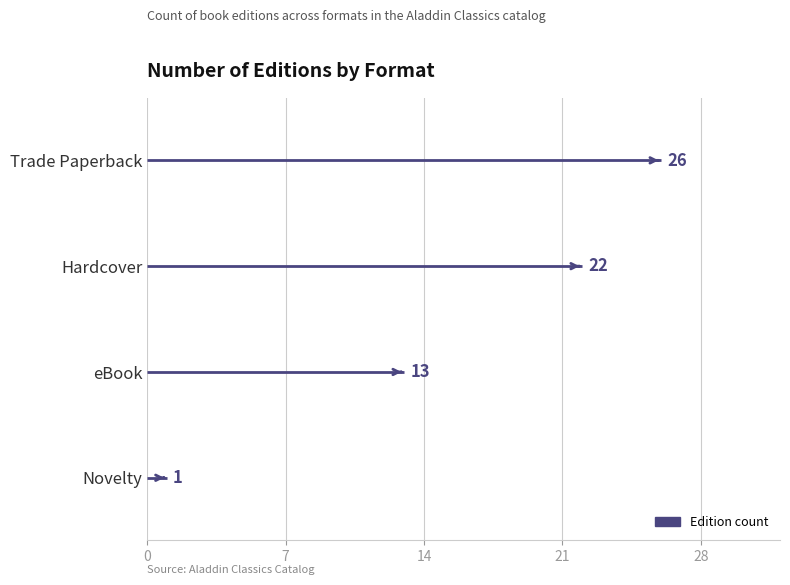

How many bars are there in total?

4